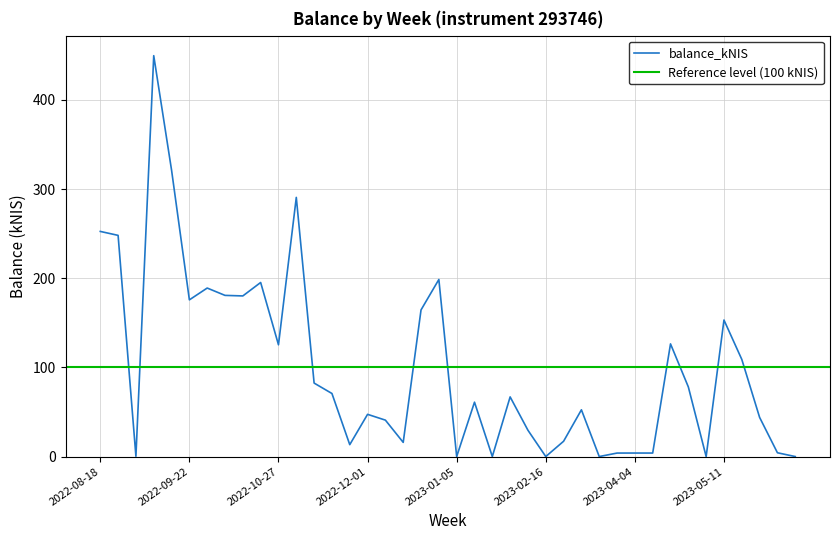

The value at 2022-08-25 is 248.1. True or false?

True